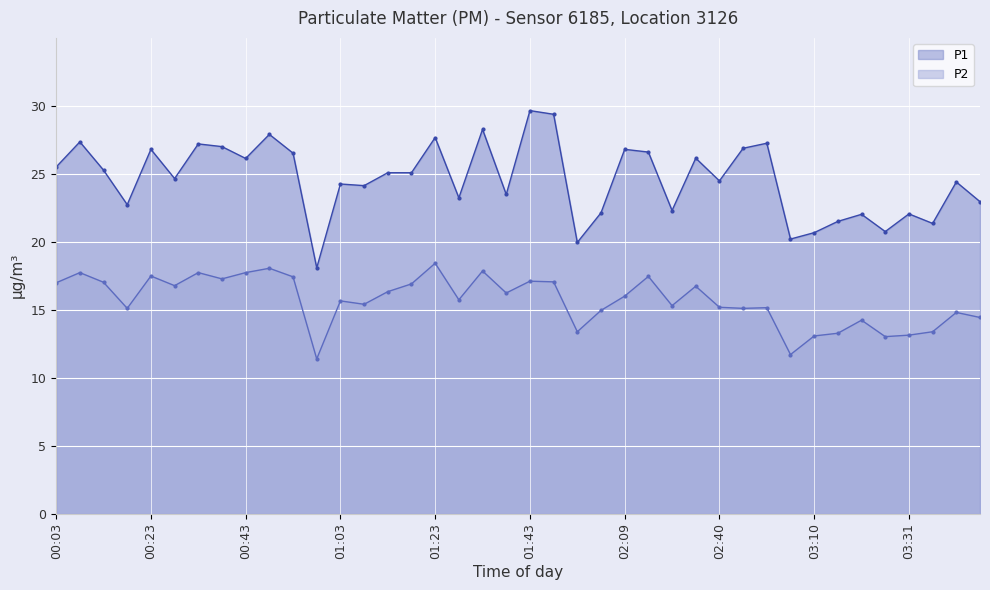

The P2 series shows 11.7 at 03:05. True or false?

True